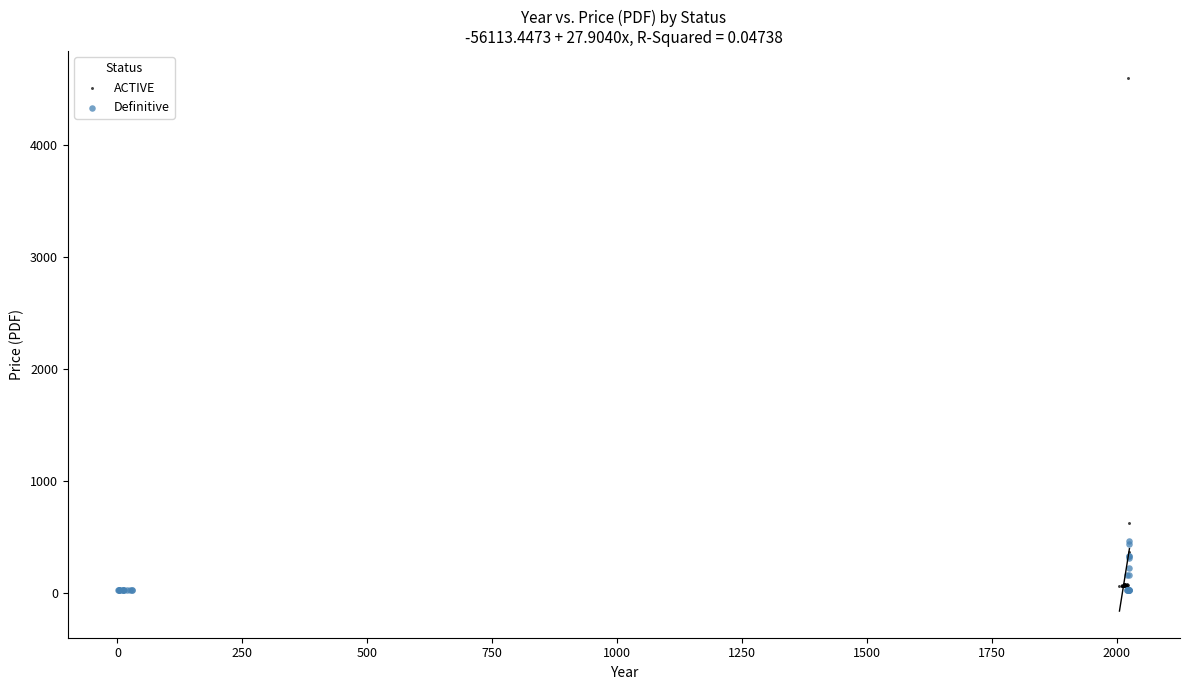

Which series has the largest Y range (max minus min)?

ACTIVE